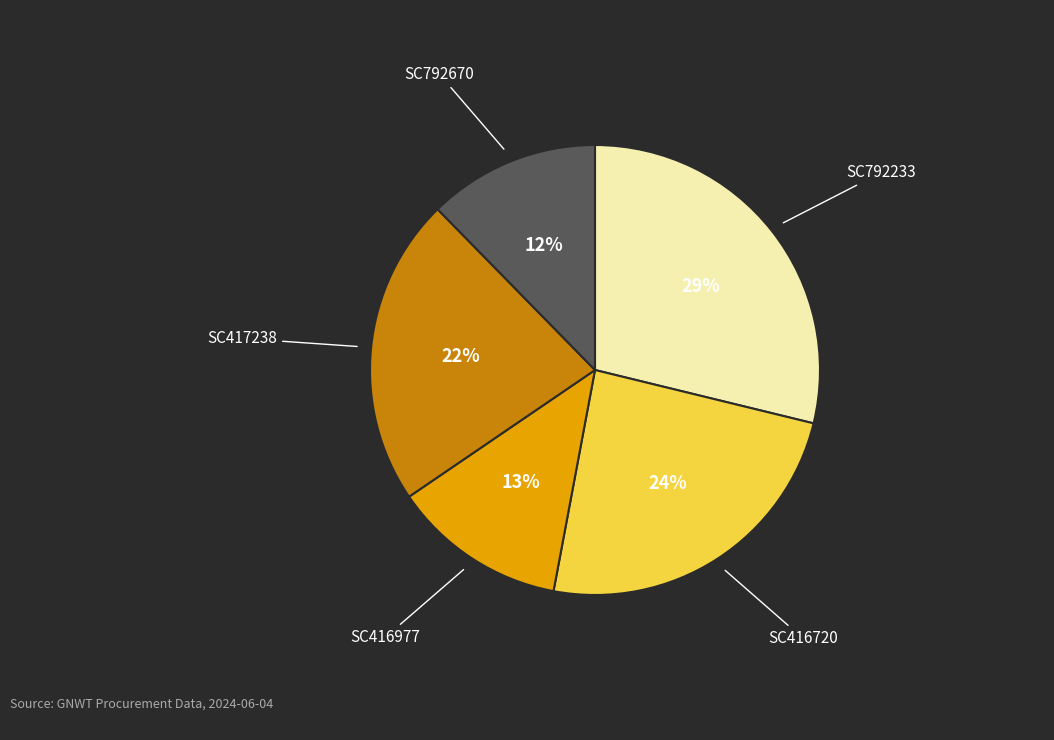

Does any single category account for the majority?

No